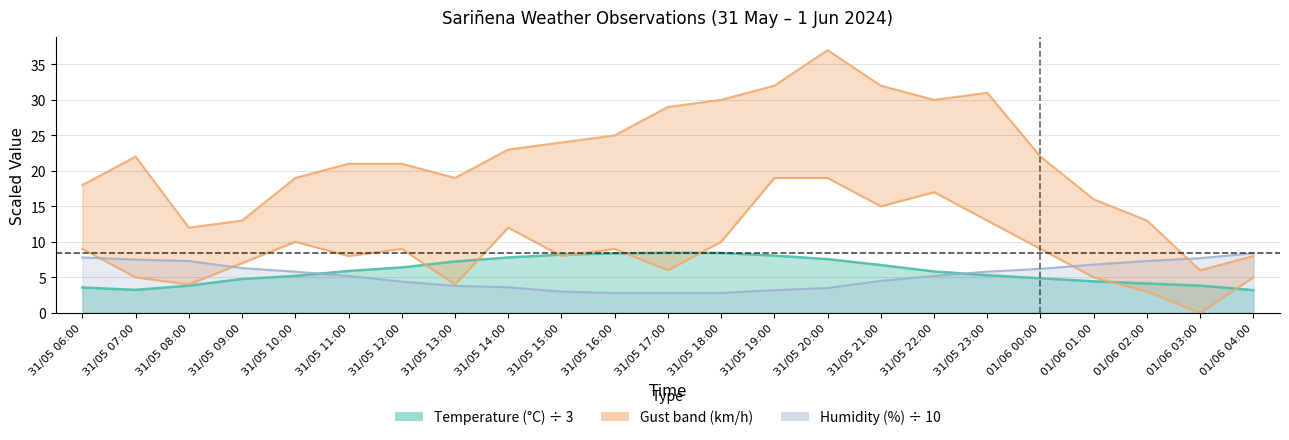

Which series has the largest total across all categories?

Gust (km/h)